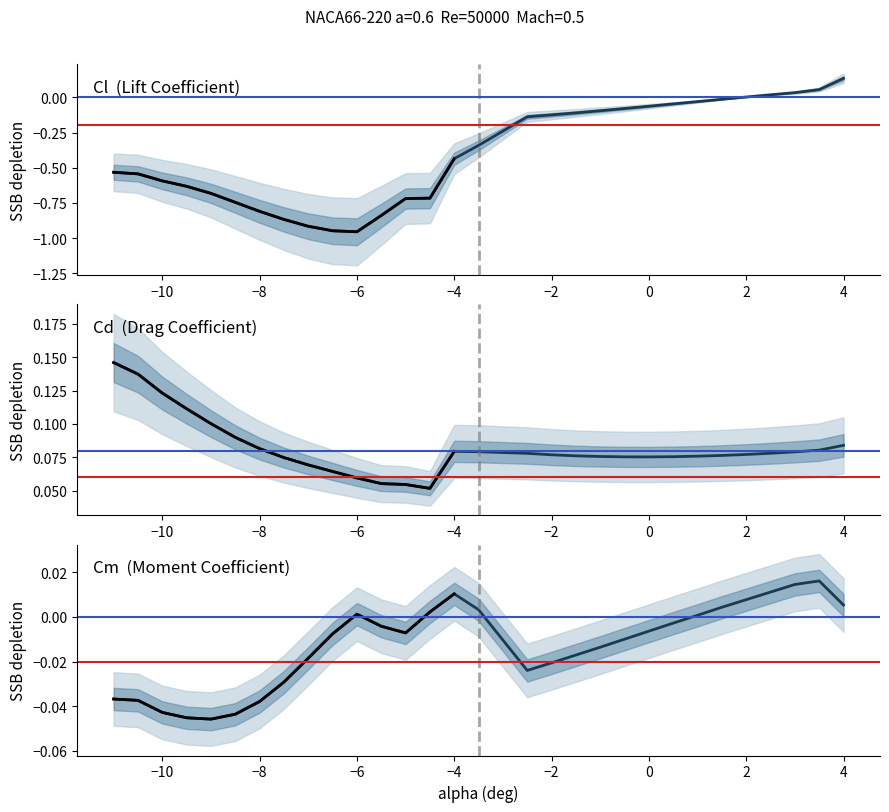

What is the total value across all series at -9?

-0.6